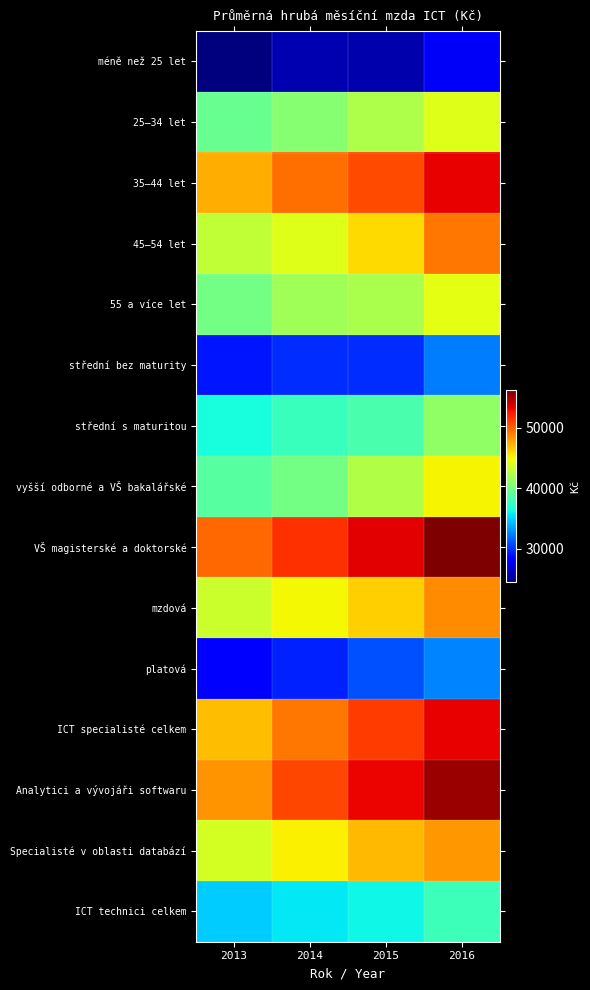

At which category does the chart reach its peak across all series?

2016